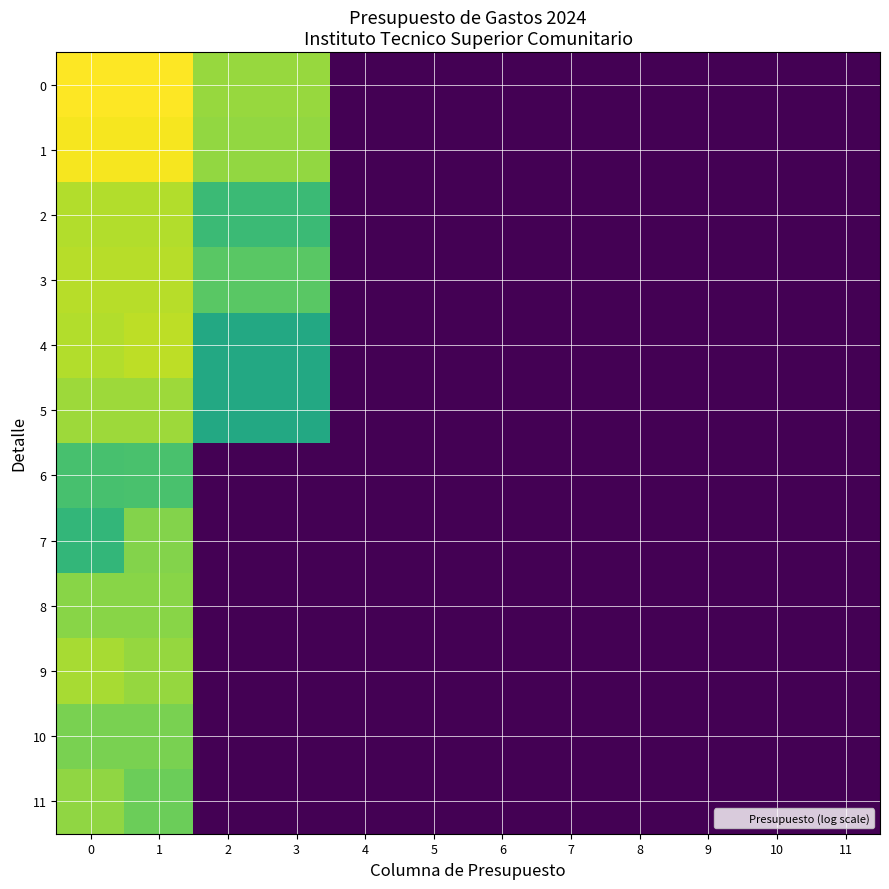

Reading left to right, list all the values displayed in this chart.

0: 0=20.1	1=20.1	2=17.0	3=17.0	4=0.0	5=0.0	6=0.0	7=0.0	8=0.0	9=0.0	10=0.0	11=0.0
1: 0=19.9	1=19.9	2=16.8	3=16.8	4=0.0	5=0.0	6=0.0	7=0.0	8=0.0	9=0.0	10=0.0	11=0.0
2: 0=17.8	1=17.8	2=13.7	3=13.7	4=0.0	5=0.0	6=0.0	7=0.0	8=0.0	9=0.0	10=0.0	11=0.0
3: 0=17.9	1=17.9	2=14.9	3=14.9	4=0.0	5=0.0	6=0.0	7=0.0	8=0.0	9=0.0	10=0.0	11=0.0
4: 0=17.8	1=18.1	2=12.1	3=12.1	4=0.0	5=0.0	6=0.0	7=0.0	8=0.0	9=0.0	10=0.0	11=0.0
5: 0=17.2	1=17.2	2=12.1	3=12.1	4=0.0	5=0.0	6=0.0	7=0.0	8=0.0	9=0.0	10=0.0	11=0.0
6: 0=14.2	1=14.3	2=0.0	3=0.0	4=0.0	5=0.0	6=0.0	7=0.0	8=0.0	9=0.0	10=0.0	11=0.0
7: 0=13.3	1=16.4	2=0.0	3=0.0	4=0.0	5=0.0	6=0.0	7=0.0	8=0.0	9=0.0	10=0.0	11=0.0
8: 0=16.5	1=16.5	2=0.0	3=0.0	4=0.0	5=0.0	6=0.0	7=0.0	8=0.0	9=0.0	10=0.0	11=0.0
9: 0=17.4	1=16.9	2=0.0	3=0.0	4=0.0	5=0.0	6=0.0	7=0.0	8=0.0	9=0.0	10=0.0	11=0.0
10: 0=16.1	1=16.1	2=0.0	3=0.0	4=0.0	5=0.0	6=0.0	7=0.0	8=0.0	9=0.0	10=0.0	11=0.0
11: 0=16.8	1=15.6	2=0.0	3=0.0	4=0.0	5=0.0	6=0.0	7=0.0	8=0.0	9=0.0	10=0.0	11=0.0